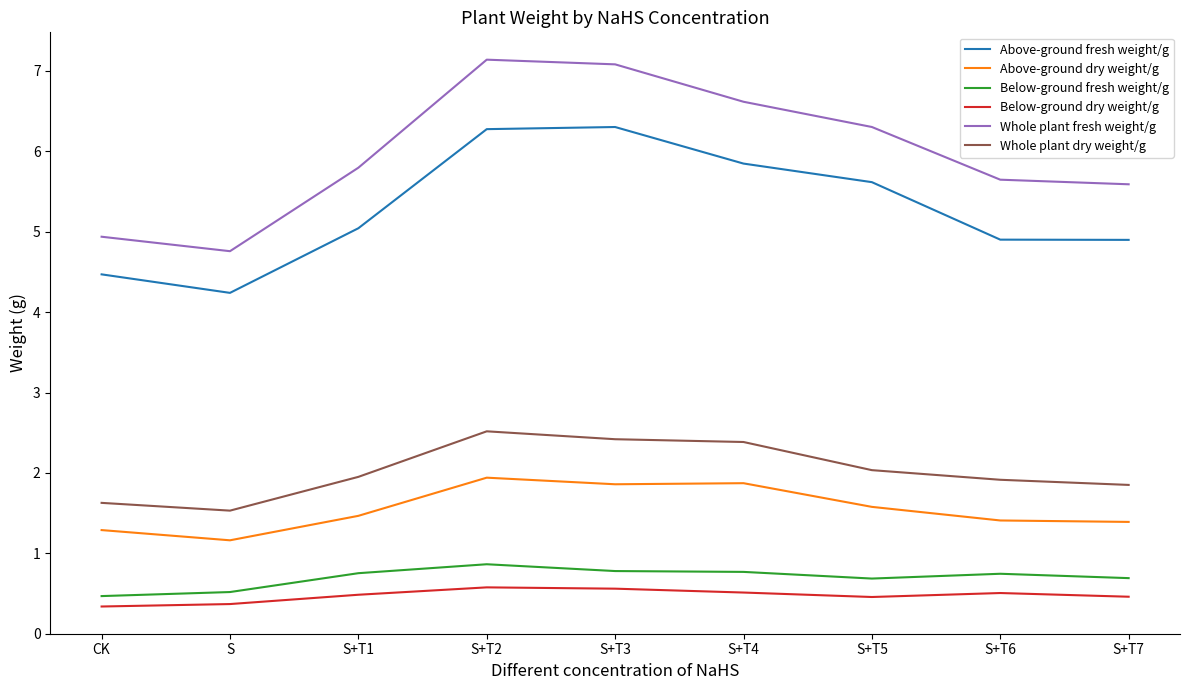

What are all the series names shown in the legend?

Above-ground fresh weight/g, Above-ground dry weight/g, Below-ground fresh weight/g, Below-ground dry weight/g, Whole plant fresh weight/g, Whole plant dry weight/g